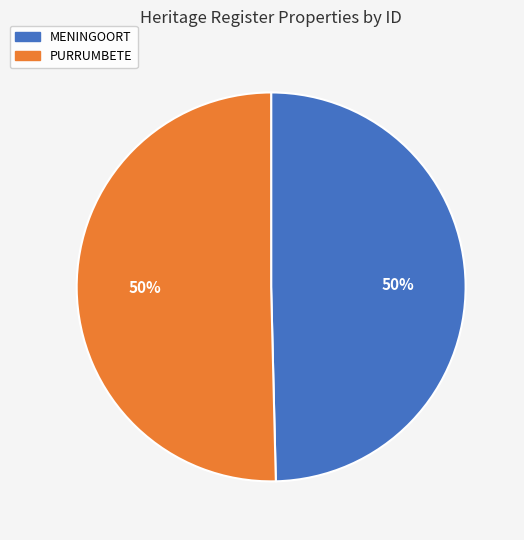

Do MENINGOORT and PURRUMBETE together represent more than half of the pie?

Yes